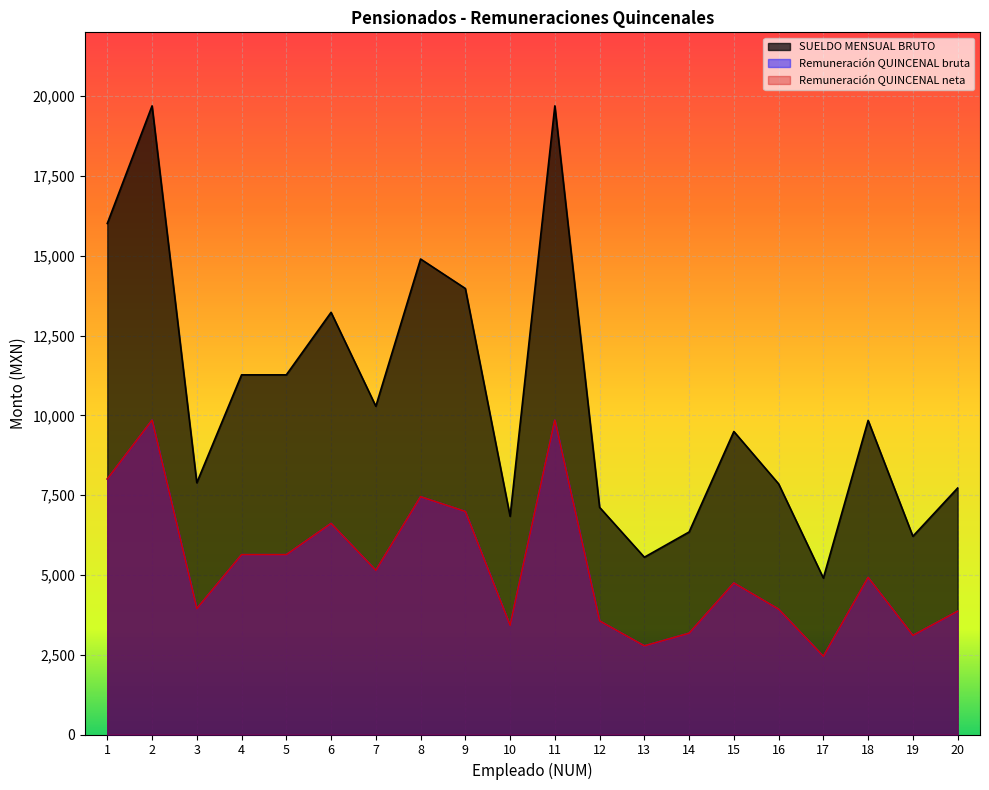

True or false: Remuneración QUINCENAL neta and Remuneración QUINCENAL bruta cross at least once.

False